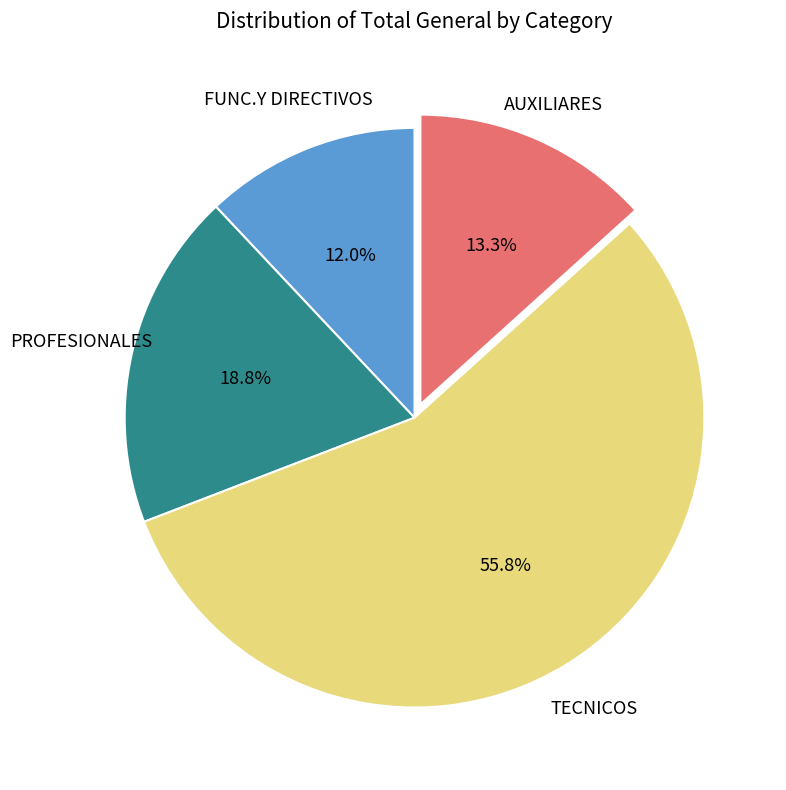

Count the number of slices in the pie.

4